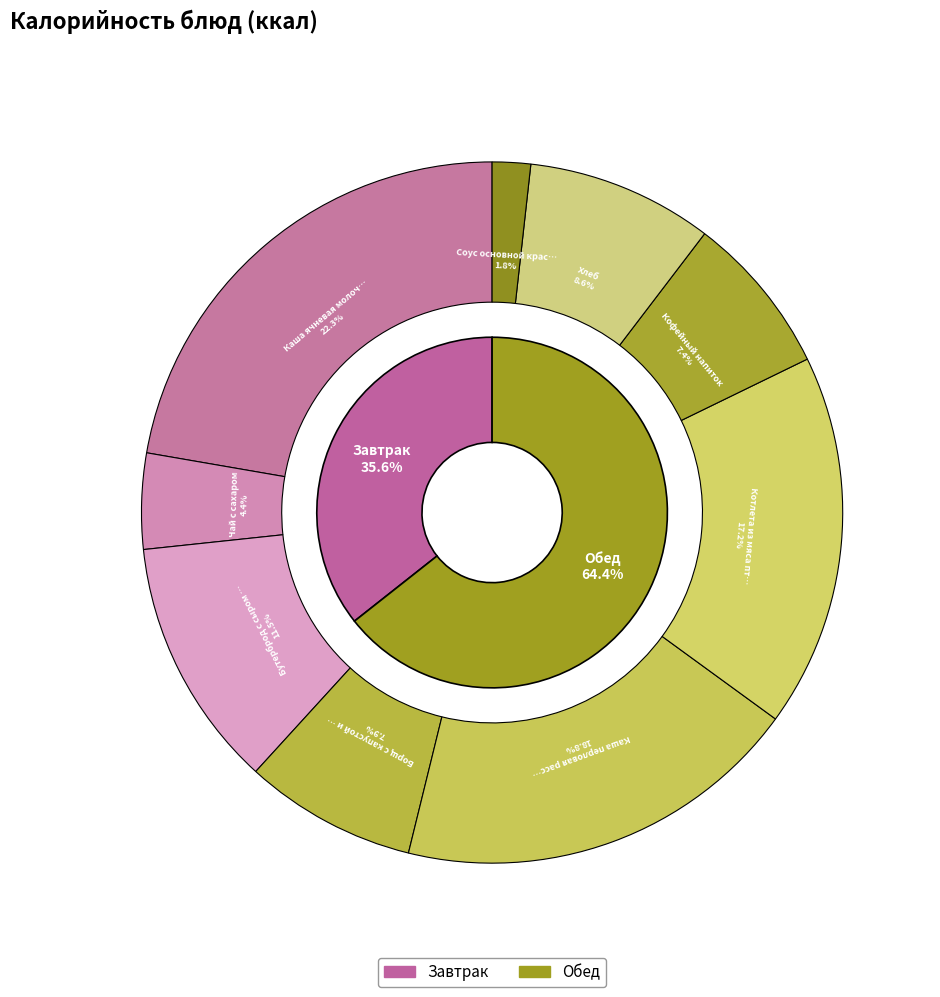

Does Каша перловая рассыпчатая account for over 50% of the chart?

No